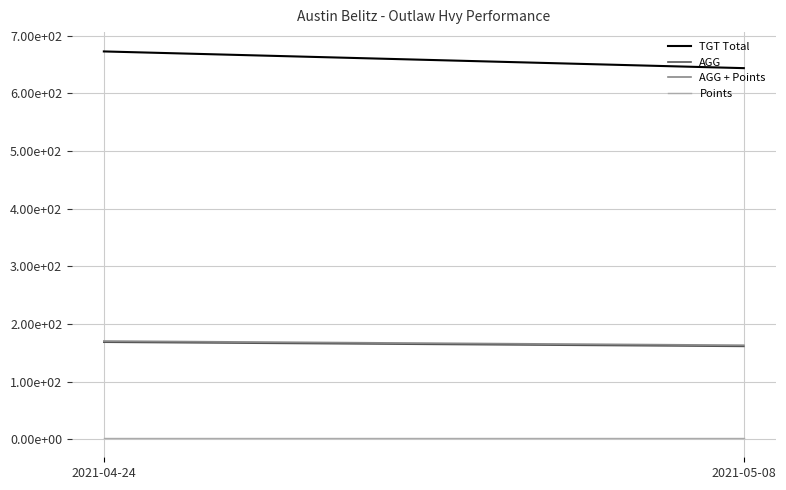

What is the sum of the AGG values at 2021-05-08 and 2021-04-24?

329.2